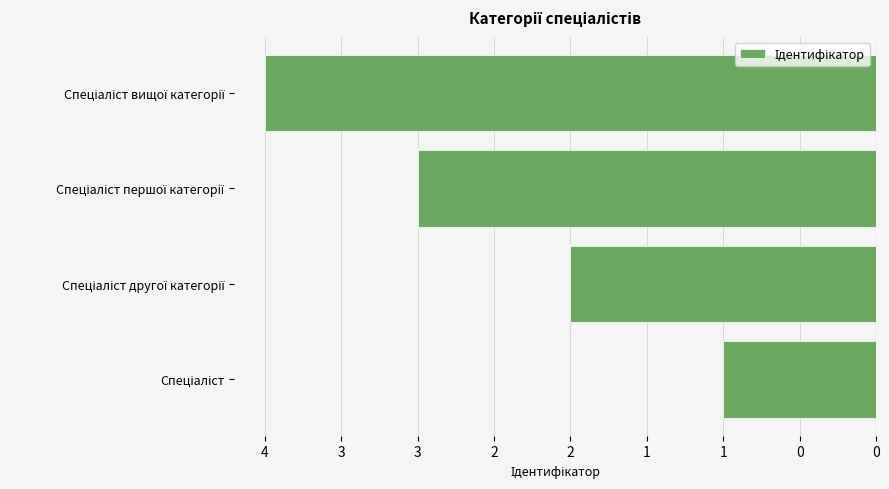

Does the chart contain any negative values?

Yes